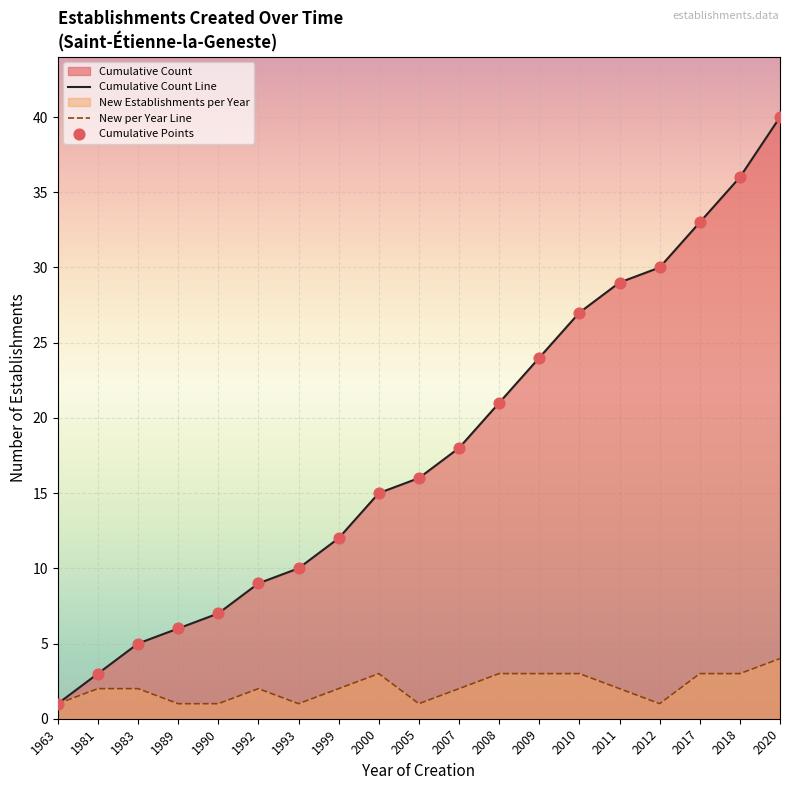

Which series has the largest total across all categories?

Cumulative Count Line